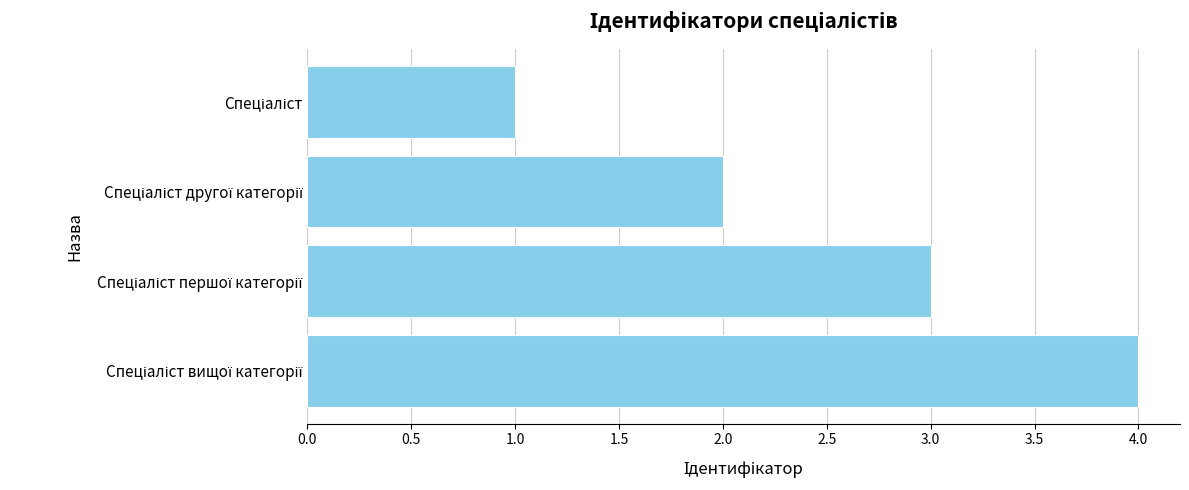

What is the sum of all values?

10